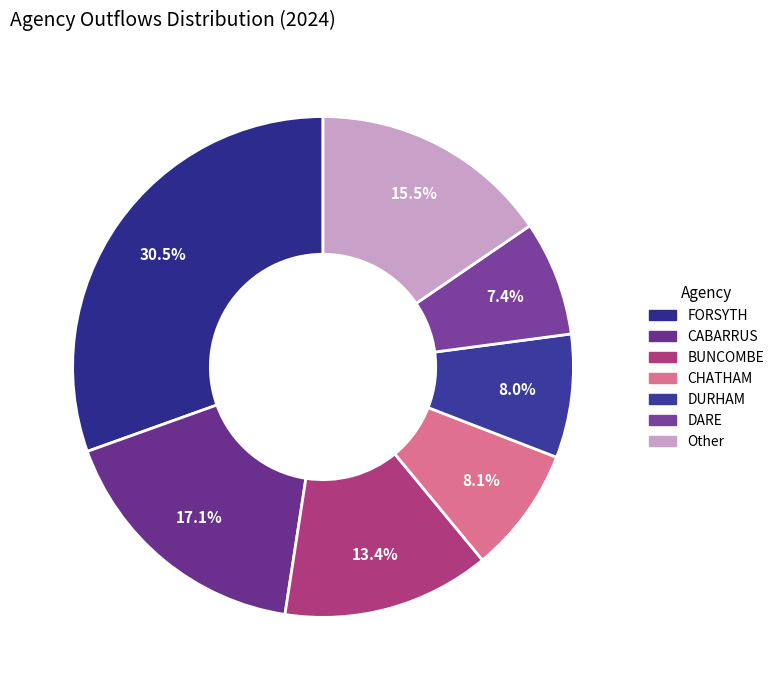

True or false: BUNCOMBE accounts for 13% of the total.

True